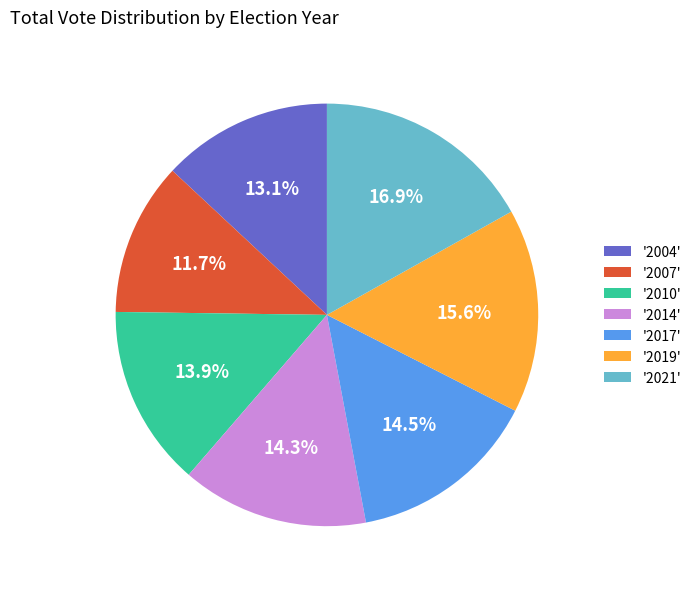

What is the smallest slice in the pie chart?

'2007'